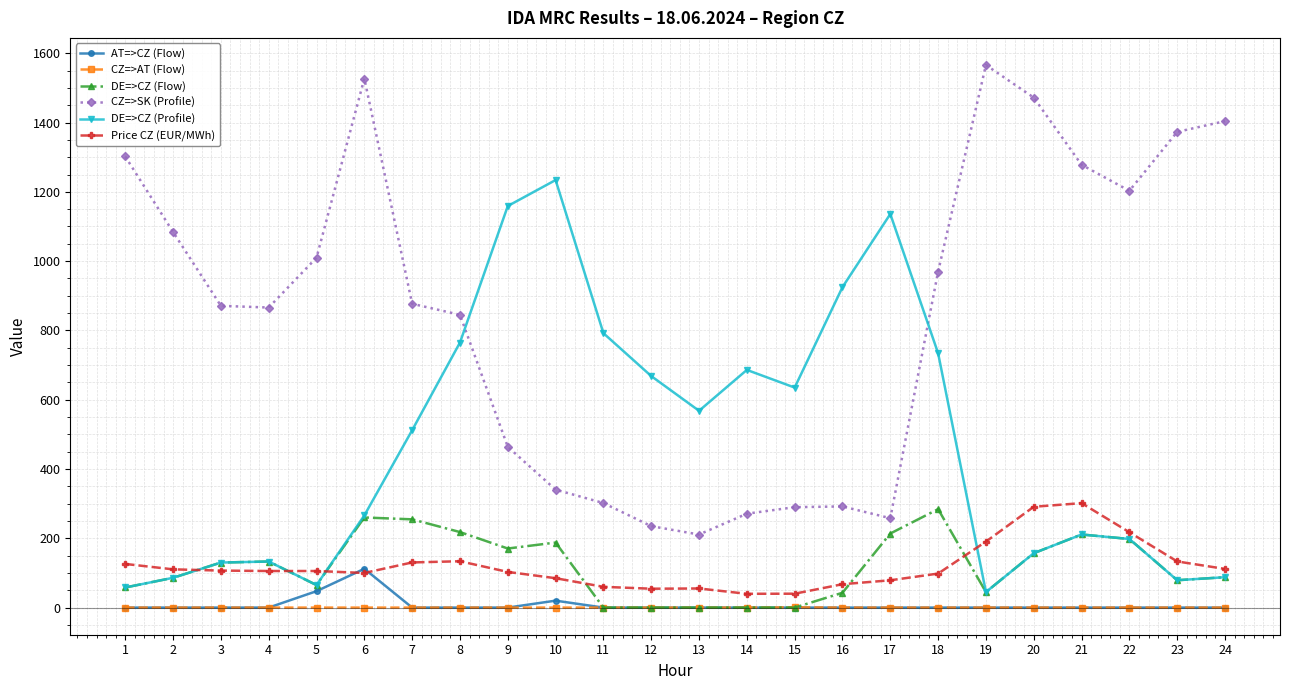

True or false: CZ=>AT (Flow) and Price CZ (EUR/MWh) intersect in this chart.

False